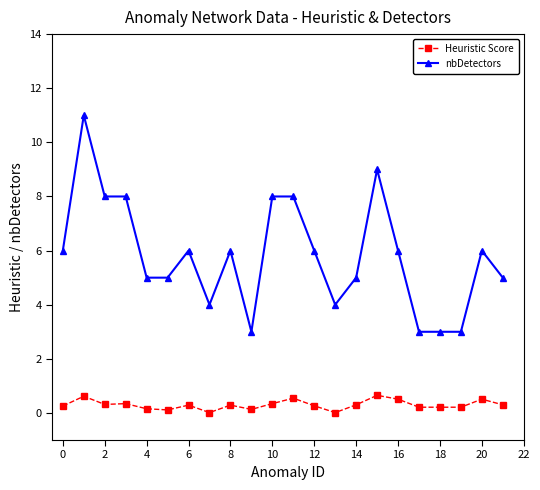

True or false: nbDetectors has more than 2 interior local peaks.

True